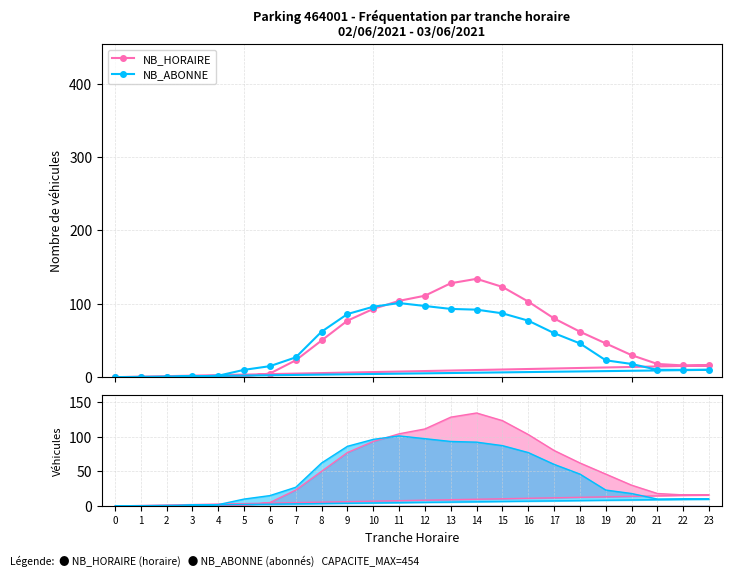

Reading right to left, extract all data points from this chart.

NB_HORAIRE: 0	0	16	16	18	30	46	62	80	103	123	134	128	111	104	93	77	50	23	5	1	0	0	0
NB_ABONNE: 0	0	10	10	10	18	23	46	60	77	87	92	93	97	101	96	86	62	27	15	10	2	1	0